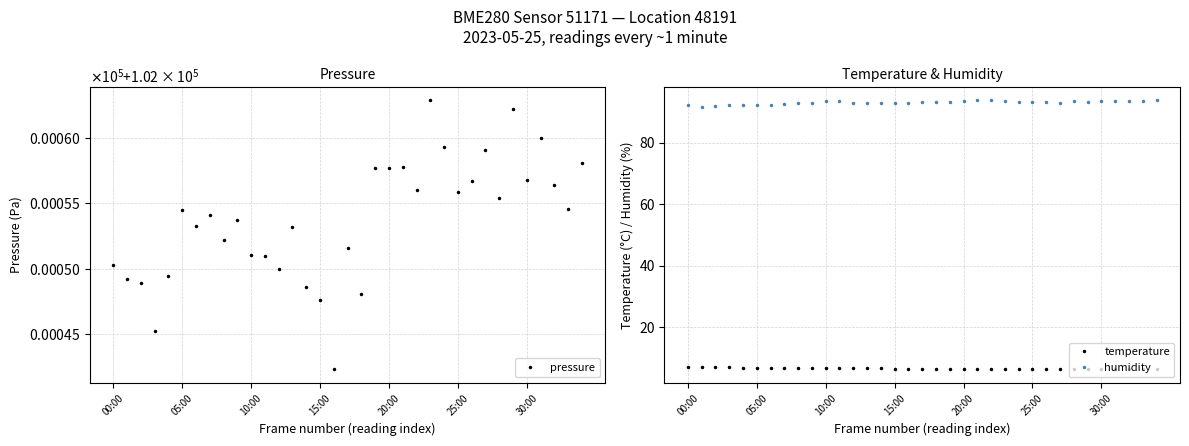

True or false: humidity has more than 2 points higher than both neighbors.

True